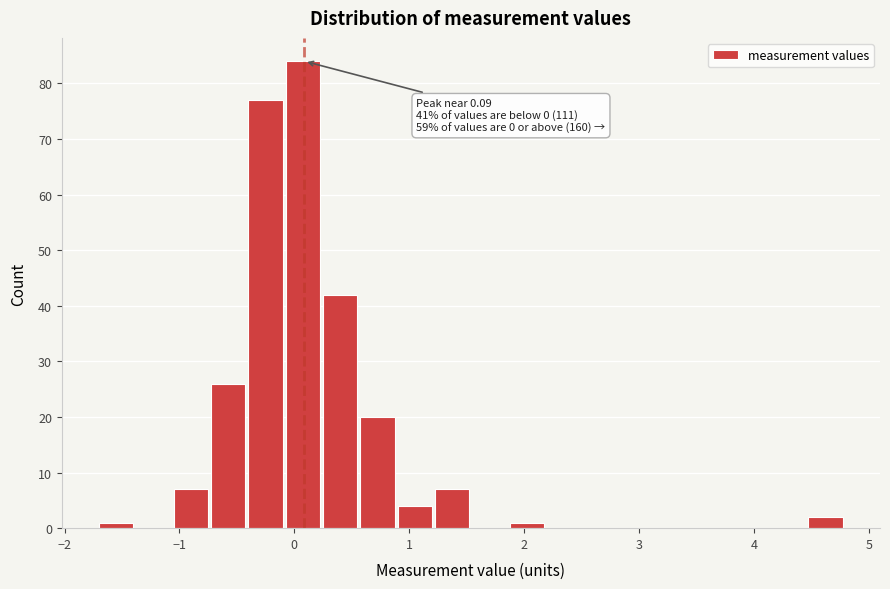

Read against the x-axis, roughly where is the centre of the tallest bar?

0.1